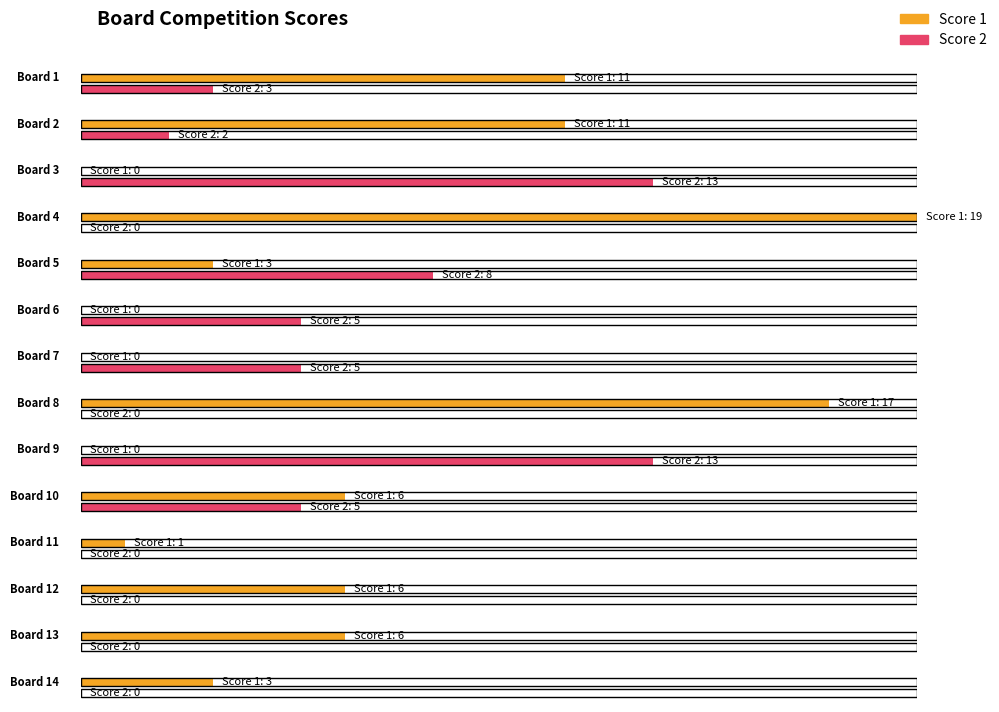

What is the sum of the Score 1 values at 1 and 2?

22